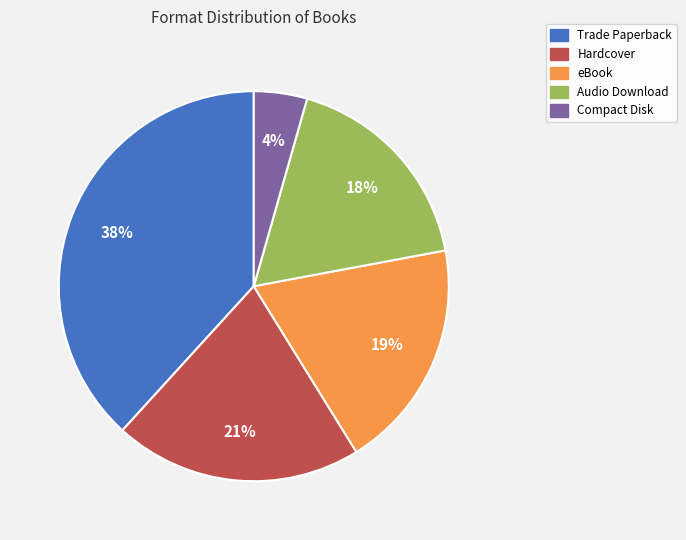

Rank the categories by value from highest to lowest.

Trade Paperback, Hardcover, eBook, Audio Download, Compact Disk